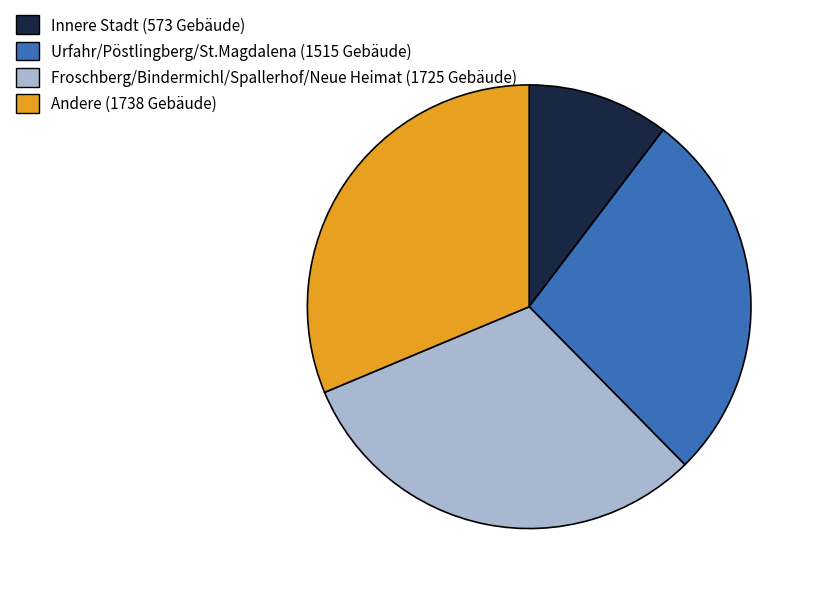

Does any single category account for the majority?

No